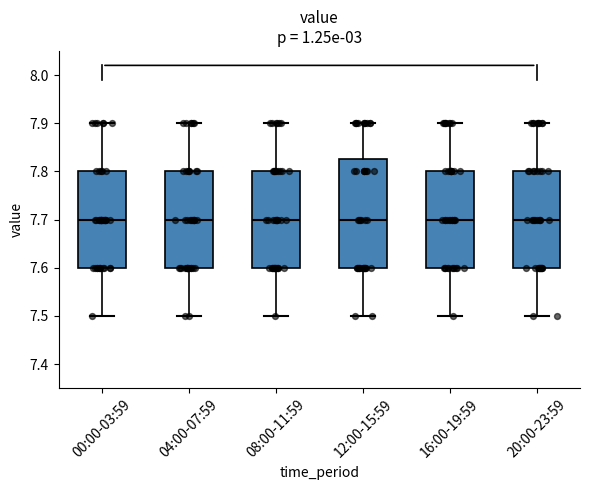

Where is the upper edge of the box for 04:00-07:59 on the y-axis? The values are not printed on the chart, so give them approximately, as read against the axis.

7.80